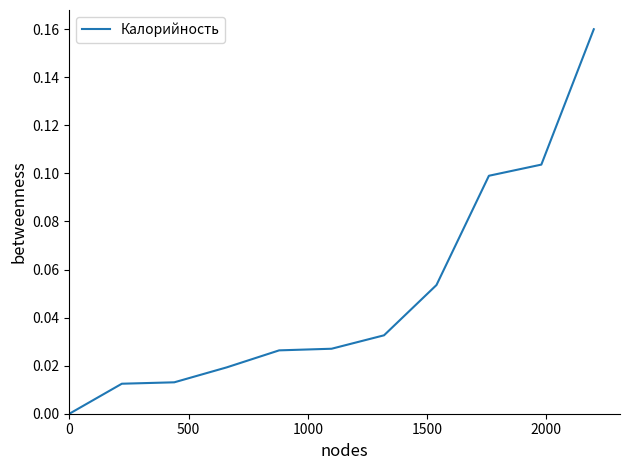

Is this an area chart (filled region under the line)?

No